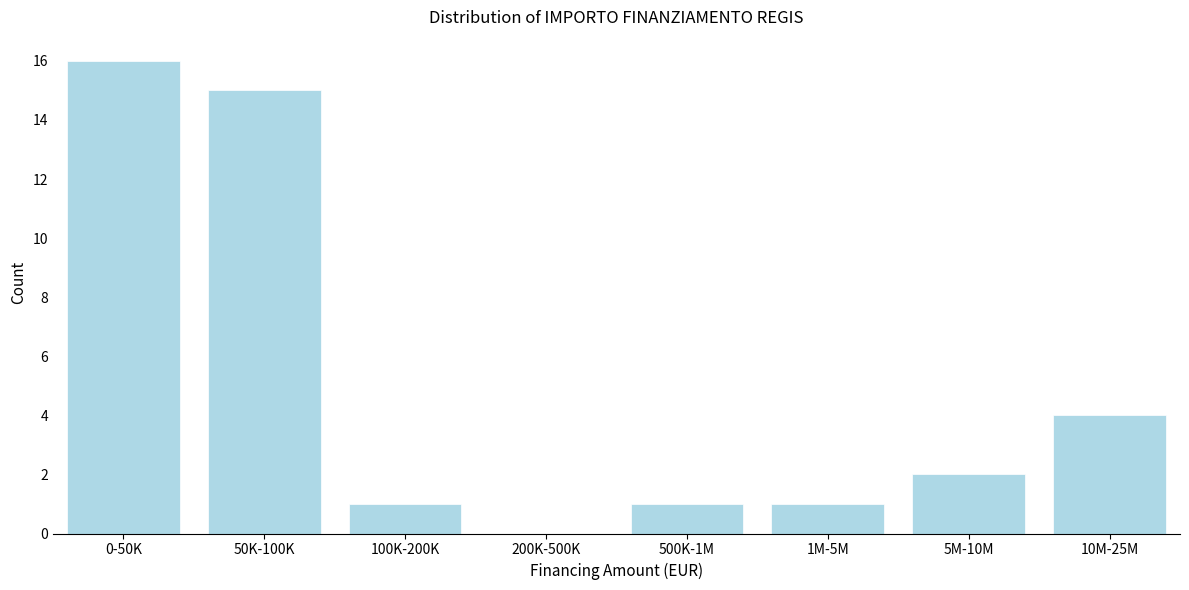

Reading left to right, list all the values displayed in this chart.

0-50K=16	50K-100K=15	100K-200K=1	200K-500K=0	500K-1M=1	1M-5M=1	5M-10M=2	10M-25M=4